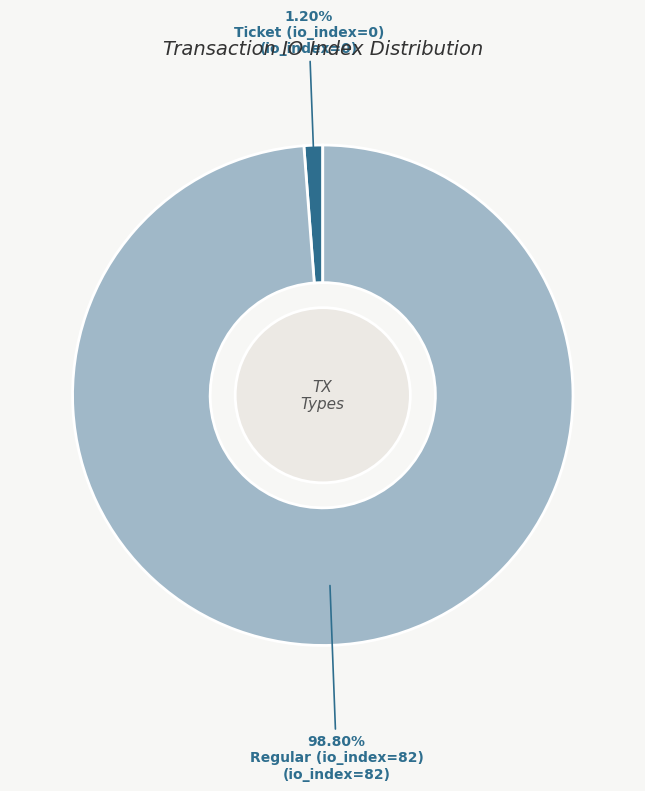

To the nearest percent, what percentage of the pie is Regular (io_index=82)?

99%